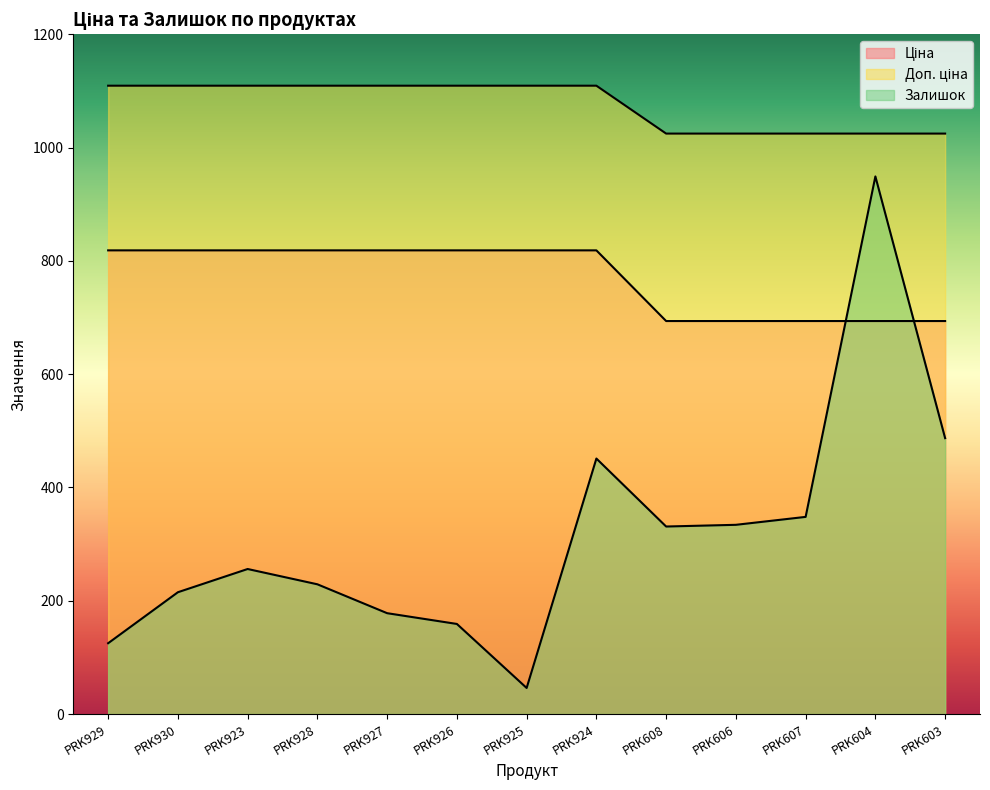

Reading right to left, list all the values displayed in this chart.

Ціна: PRK603=1024.6	PRK604=1024.6	PRK607=1024.6	PRK606=1024.6	PRK608=1024.6	PRK924=1109.2	PRK925=1109.2	PRK926=1109.2	PRK927=1109.2	PRK928=1109.2	PRK923=1109.2	PRK930=1109.2	PRK929=1109.2
Доп. ціна: PRK603=693.7	PRK604=693.7	PRK607=693.7	PRK606=693.7	PRK608=693.7	PRK924=818.5	PRK925=818.5	PRK926=818.5	PRK927=818.5	PRK928=818.5	PRK923=818.5	PRK930=818.5	PRK929=818.5
Залишок: PRK603=487.0	PRK604=949.0	PRK607=348.0	PRK606=334.0	PRK608=331.0	PRK924=451.0	PRK925=46.0	PRK926=159.0	PRK927=178.0	PRK928=229.0	PRK923=256.0	PRK930=215.0	PRK929=125.0